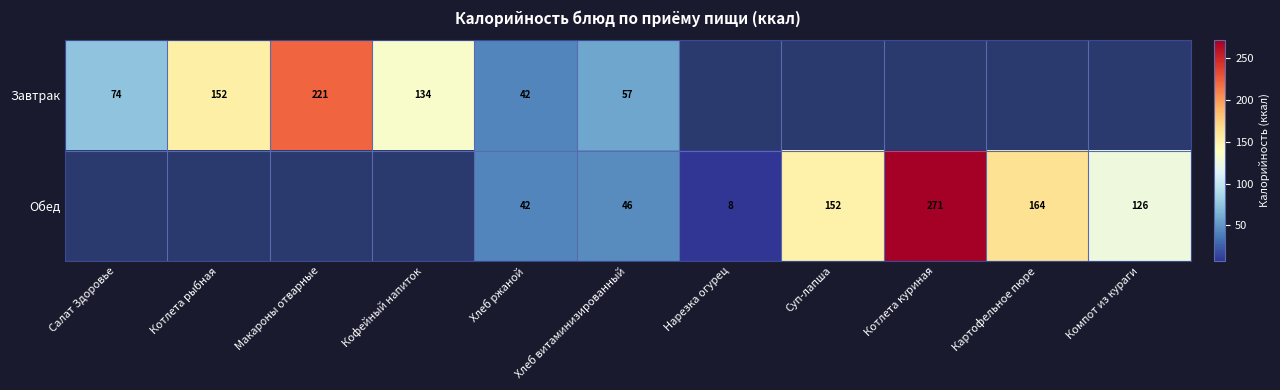

True or false: Обед has a value of 152.0 at Суп-лапша.

True